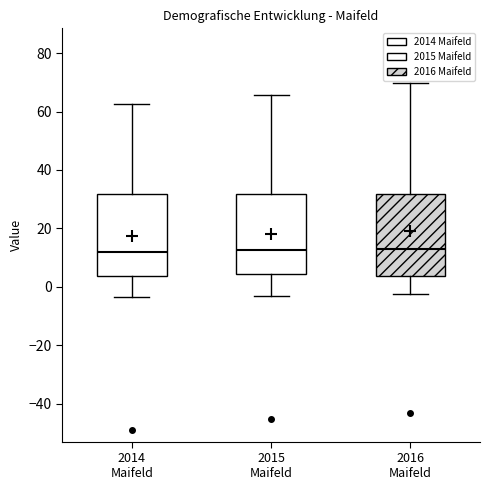

Where does the upper whisker of the box for 2014 Maifeld end on the y-axis? The values are not printed on the chart, so give them approximately, as read against the axis.

62